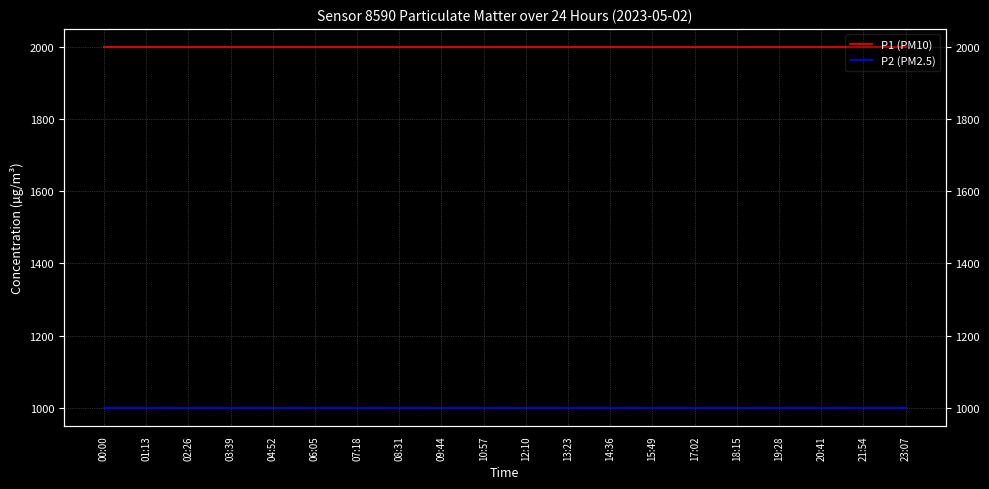

True or false: P1 (PM10) and P2 (PM2.5) cross at least once.

False